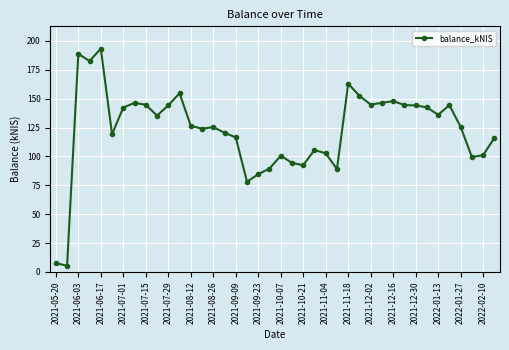

How many values exceed 126?

20